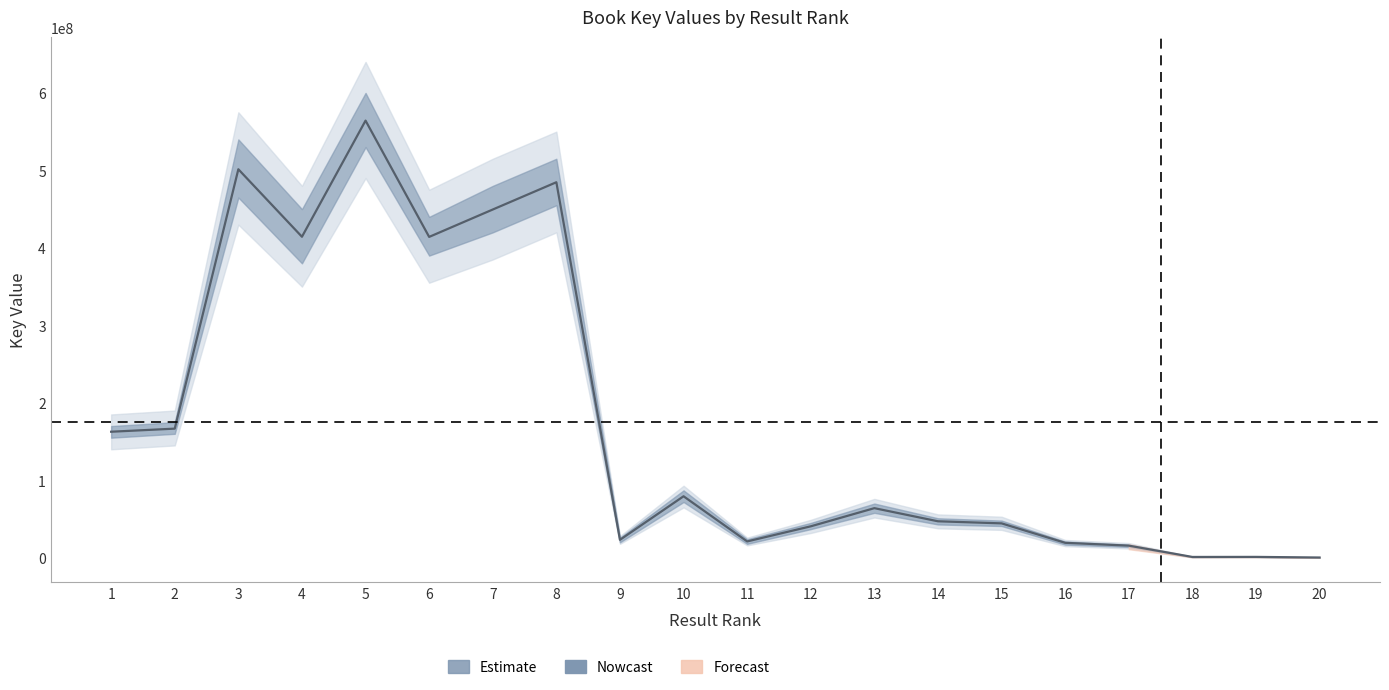

What is the ratio of the value at 2 to the value at 11?

7.9